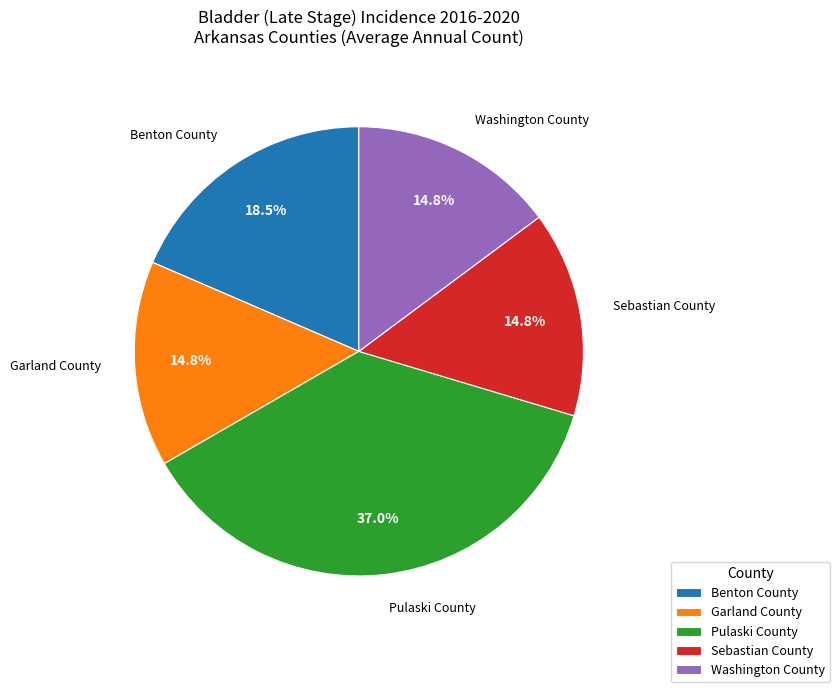

Is Benton County the majority of the pie?

No